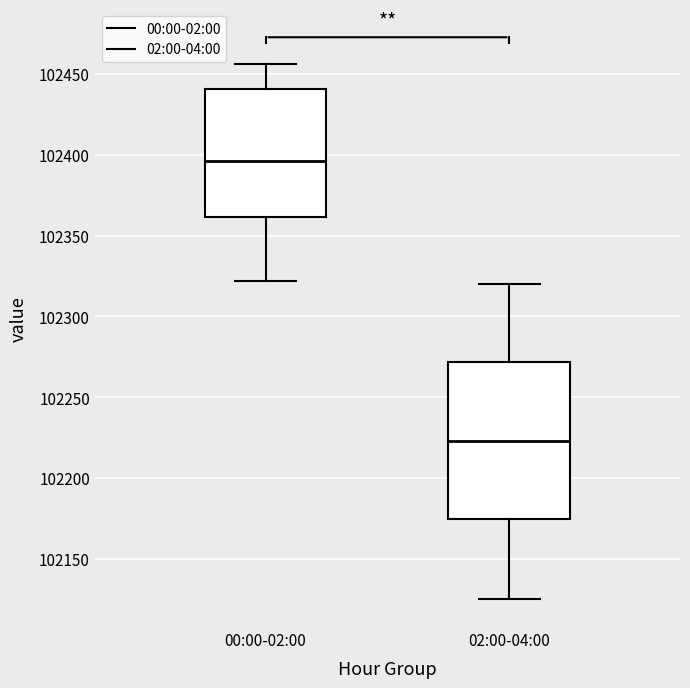

Comparing the boxes themselves (not the whiskers), which one is the tallest?

02:00-04:00